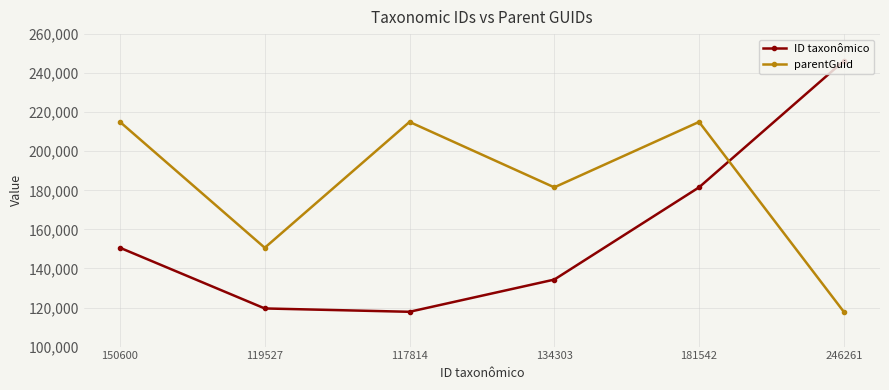

How many intersections are there between parentGuid and ID taxonômico?

1